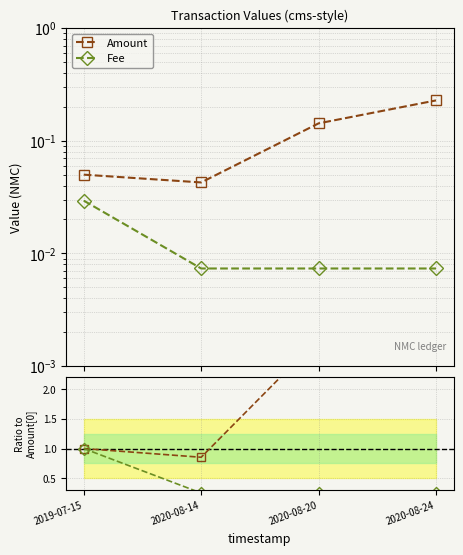

Reading left to right, what are all the values shown in this chart?

Amount: 0.1	0.0	0.1	0.2
Fee: 0.0	0.0	0.0	0.0
Amount ratio: 1.0	0.9	2.9	4.6
Fee ratio: 1.0	0.2	0.2	0.2